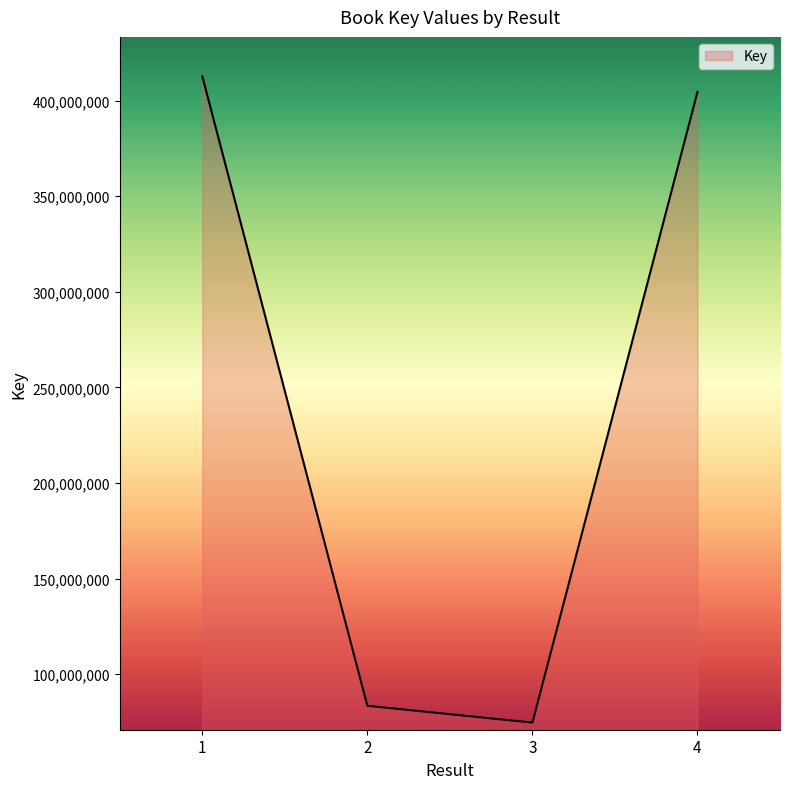

True or false: the data has more than 2 interior local peaks.

False